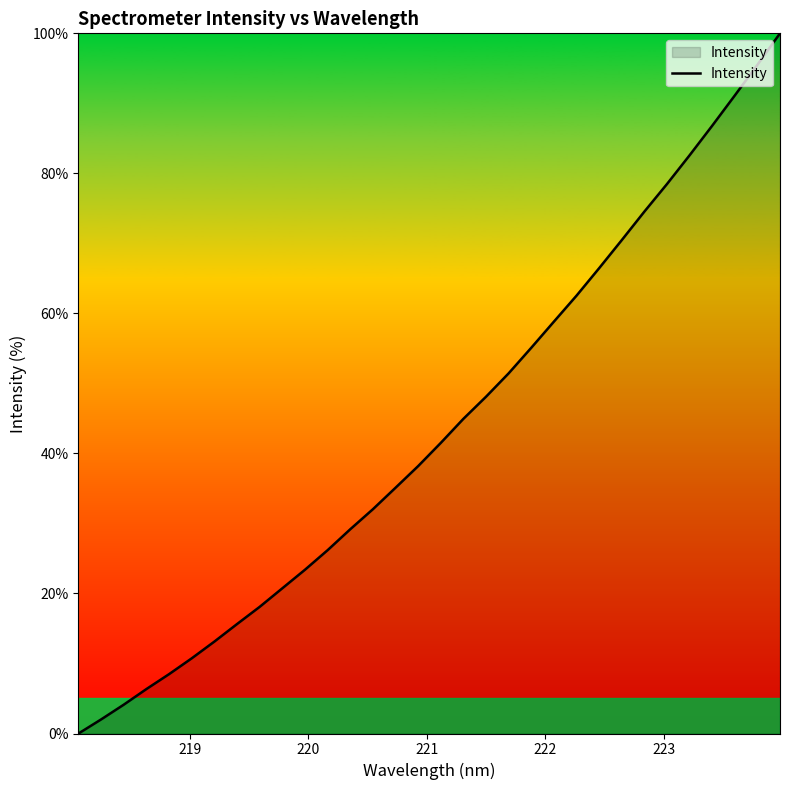

What is the greatest value displayed?

100.0